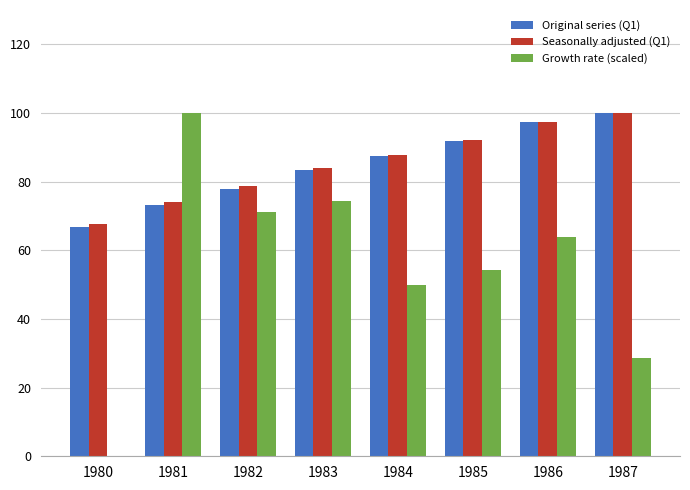

Is it true that Seasonally adjusted (Q1) equals 56.9 at 1985?

False